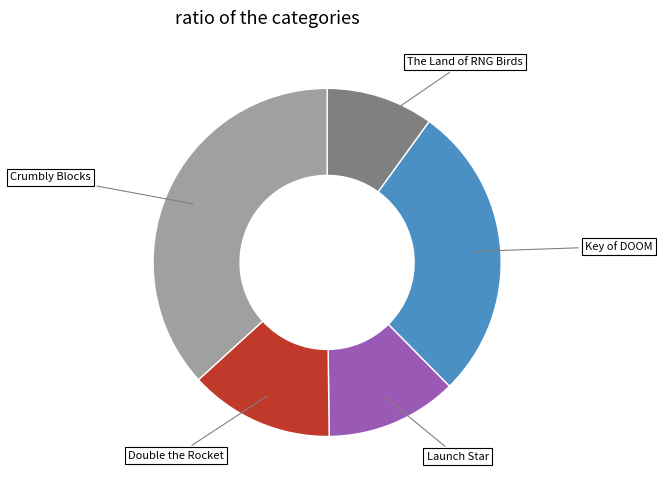

Combined, do Key of DOOM and Crumbly Blocks account for over 50%?

Yes